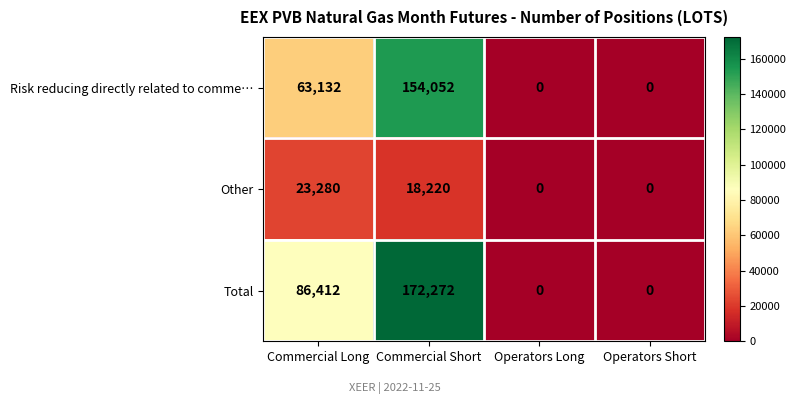

What is the approximate value of Total at Commercial Short, to the nearest 50?

172250